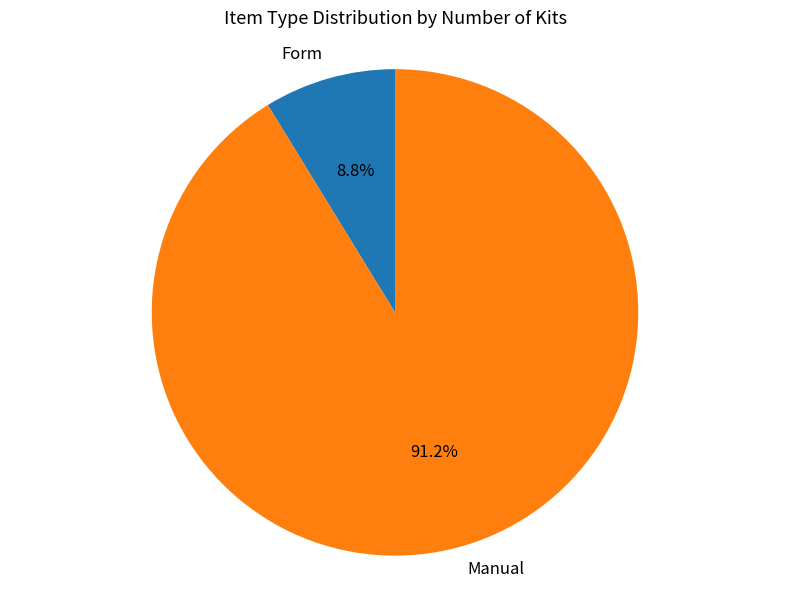

How much of the chart is everything except Manual?

8.8%